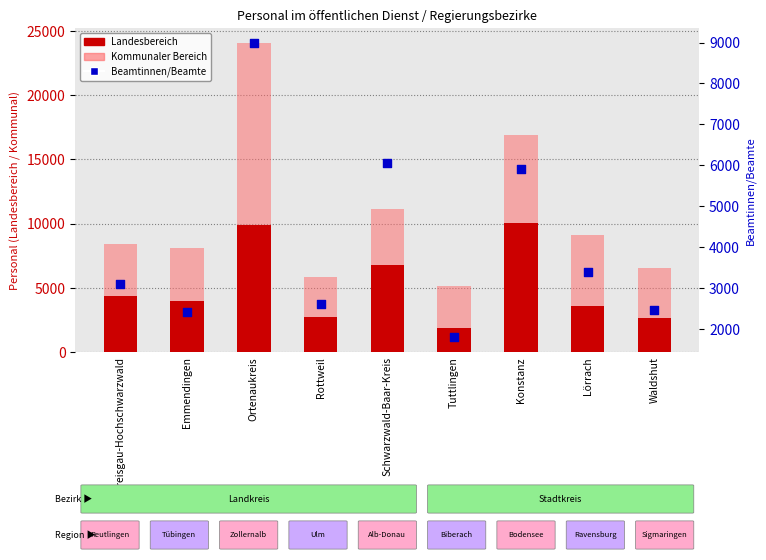

At which category is the sum across all series the highest?

Ortenaukreis